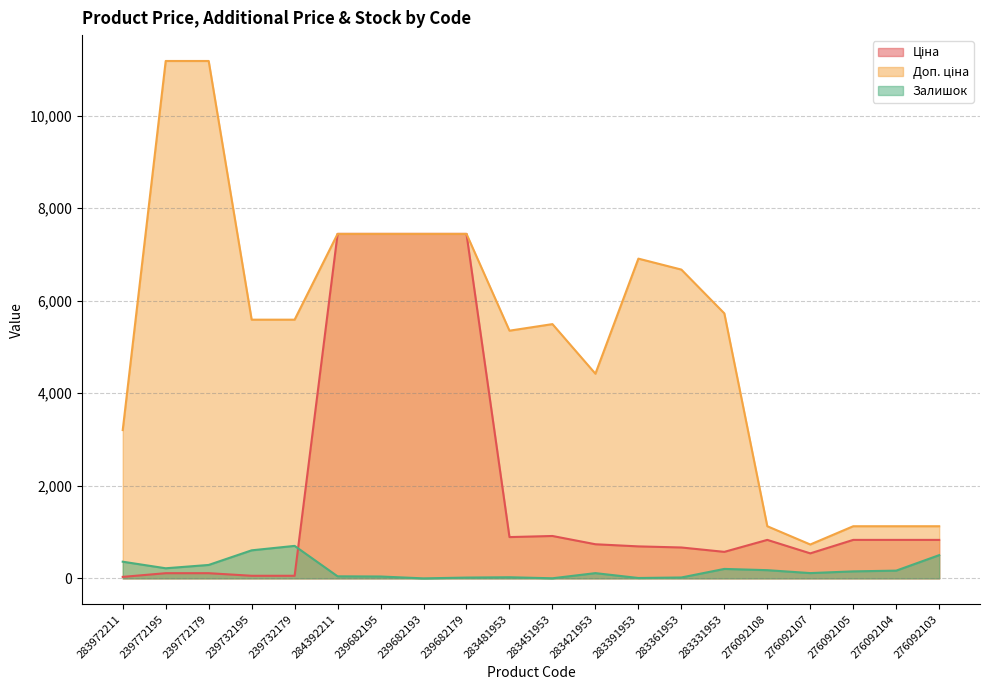

Reading left to right, transcribe all the data shown in this chart.

Ціна: 283972211=32.0	239772195=111.8	239772179=111.8	239732195=55.9	239732179=55.9	284392211=7444.6	239682195=7444.6	239682193=7444.6	239682179=7444.6	283481953=892.2	283451953=915.8	283421953=737.2	283391953=691.0	283361953=667.4	283331953=572.7	276092108=831.5	276092107=540.5	276092105=831.5	276092104=831.5	276092103=831.5
Доп. ціна: 283972211=3205.0	239772195=11182.0	239772179=11182.0	239732195=5591.0	239732179=5591.0	284392211=7444.6	239682195=7444.6	239682193=7444.6	239682179=7444.6	283481953=5353.1	283451953=5495.0	283421953=4423.0	283391953=6910.3	283361953=6673.6	283331953=5727.0	276092108=1126.7	276092107=732.0	276092105=1126.7	276092104=1126.7	276092103=1126.7
Залишок: 283972211=360.0	239772195=218.0	239772179=290.0	239732195=606.0	239732179=702.0	284392211=44.0	239682195=40.0	239682193=0.0	239682179=17.0	283481953=24.0	283451953=2.0	283421953=113.0	283391953=8.0	283361953=19.0	283331953=204.0	276092108=177.0	276092107=114.0	276092105=151.0	276092104=167.0	276092103=502.0